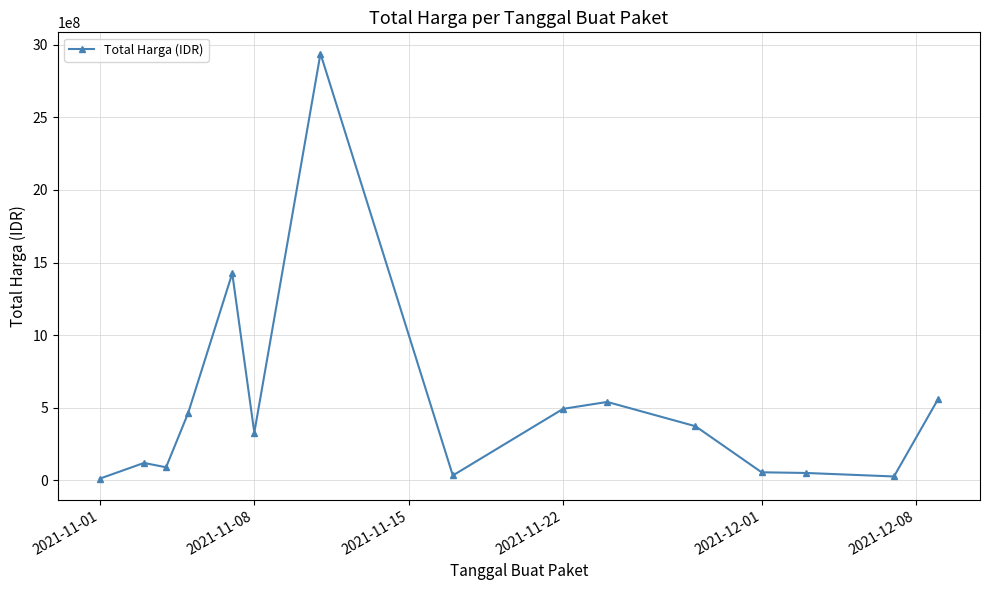

What is the difference between the maximum and minimum values?

2926175740